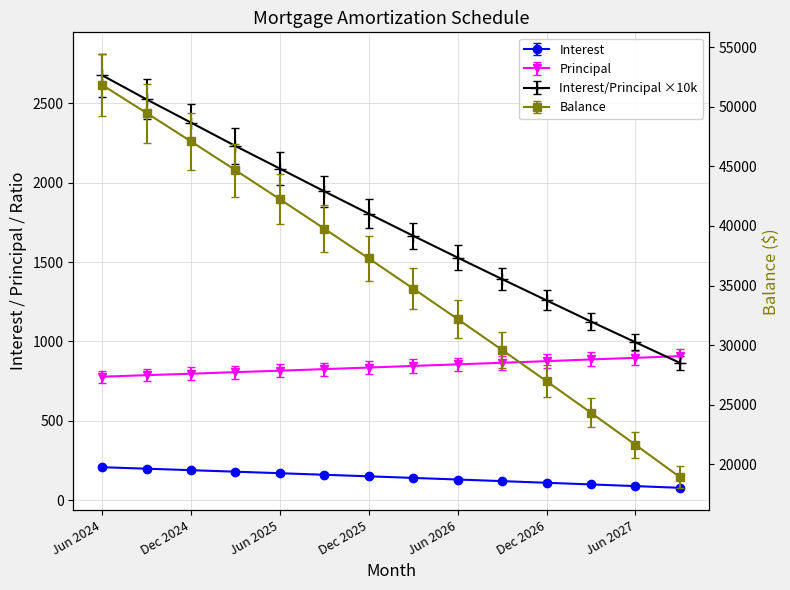

Rank the categories by Interest value from highest to lowest.

Jun 2024, Sep 2024, Dec 2024, Mar 2025, Jun 2025, Sep 2025, Dec 2025, Mar 2026, Jun 2026, Sep 2026, Dec 2026, Mar 2027, Jun 2027, Sep 2027